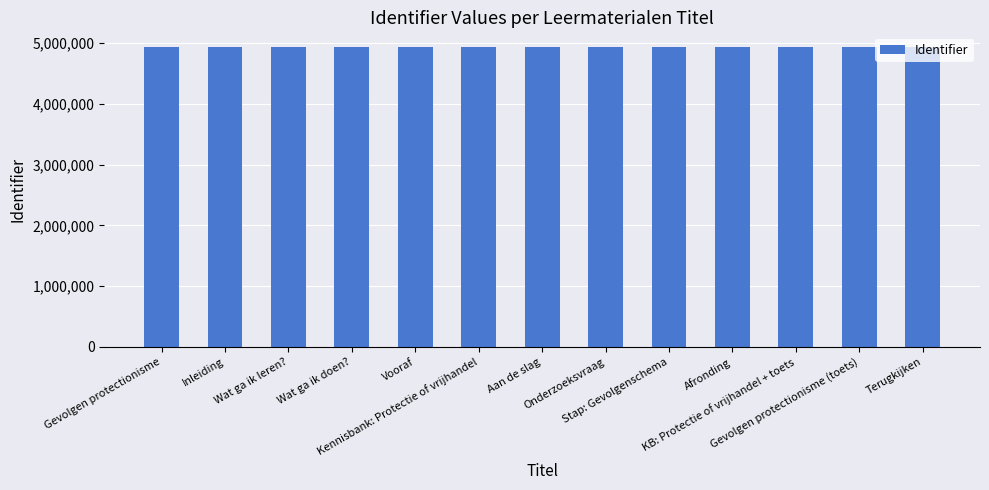

What is the value of the 6th bar from the left?

4927513